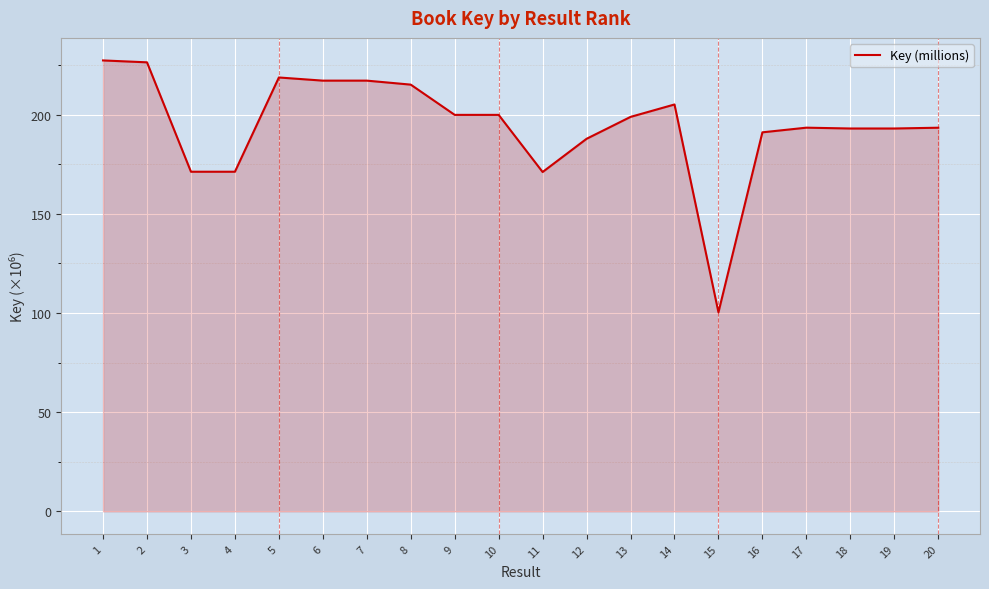

What is the maximum value shown in the chart?

227.4